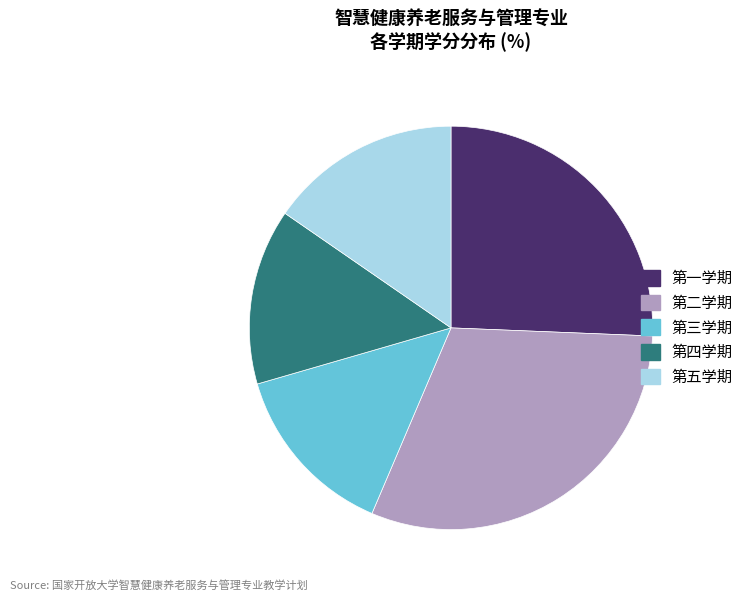

The 第二学期 slice represents 31% of the pie. True or false?

True